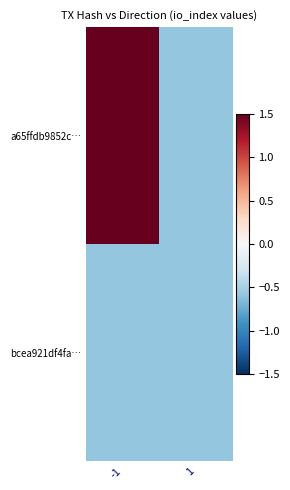

How many distinct data groups are displayed?

2